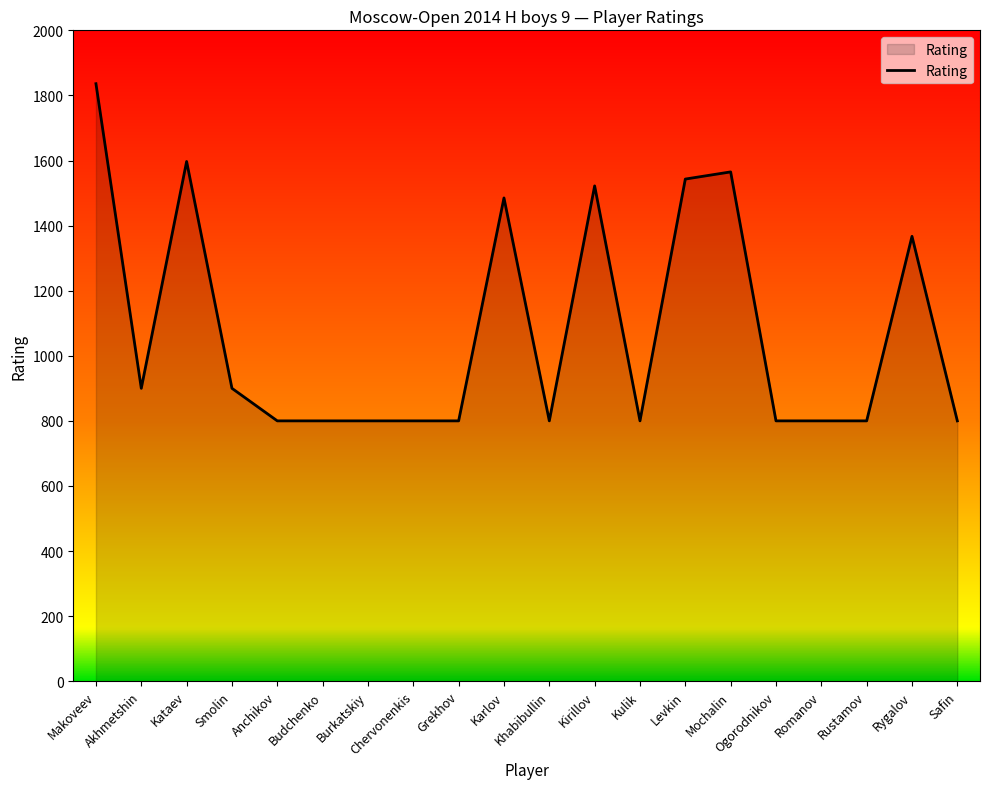

The value at Budchenko is 222. True or false?

False